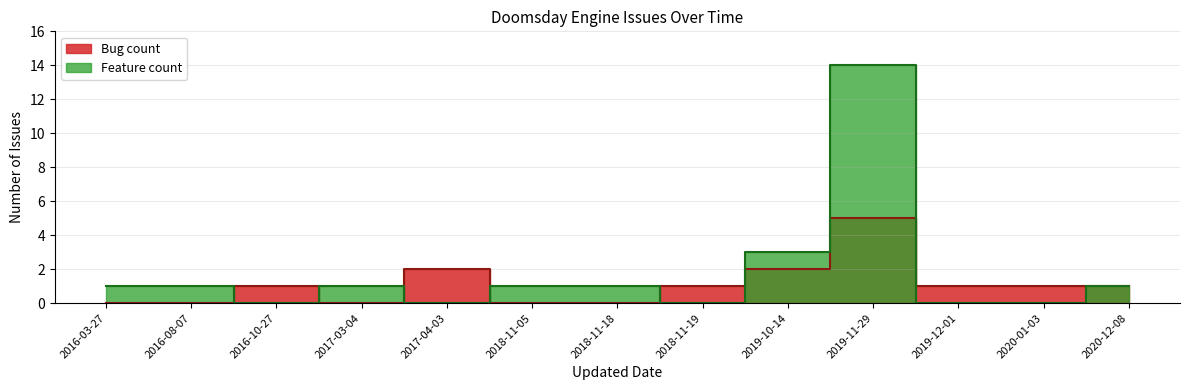

Which series has the largest range (max minus min)?

Feature count